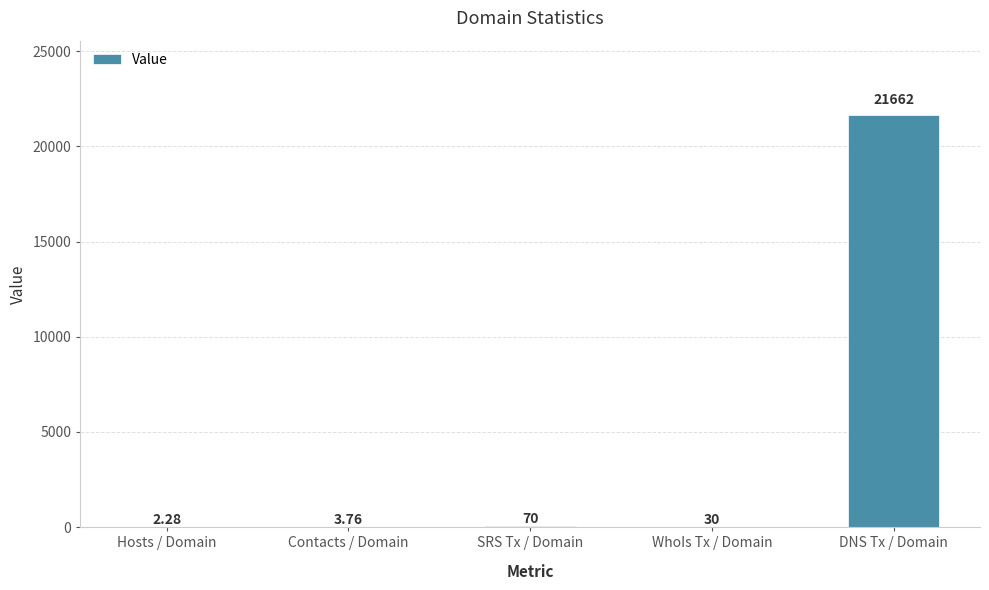

At which label is the value closest to 10832?

SRS Tx / Domain